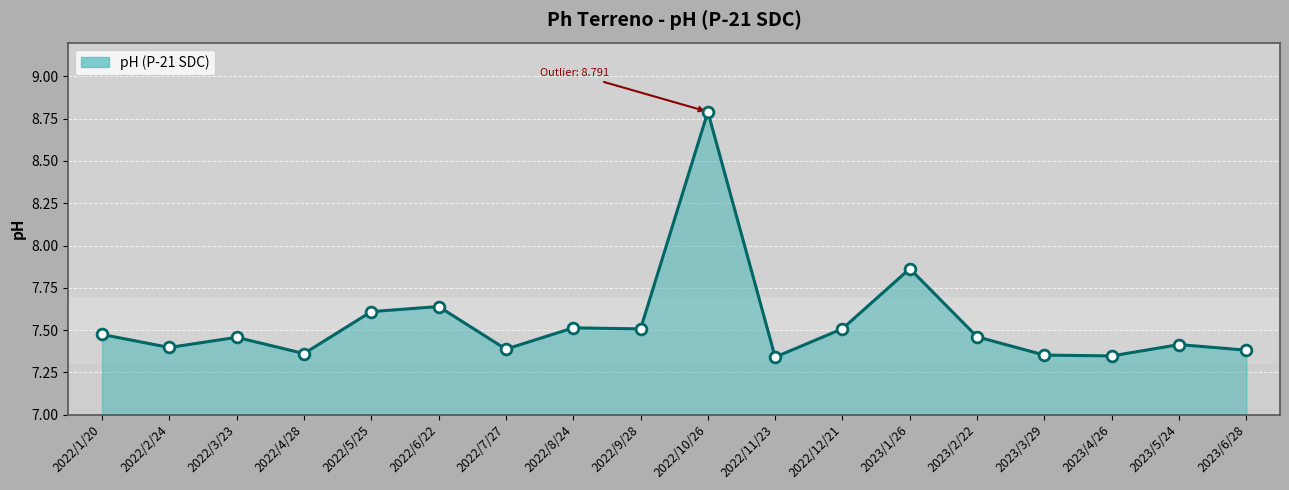

What is the change in value from 2022/3/23 to 2022/12/21?

+0.1